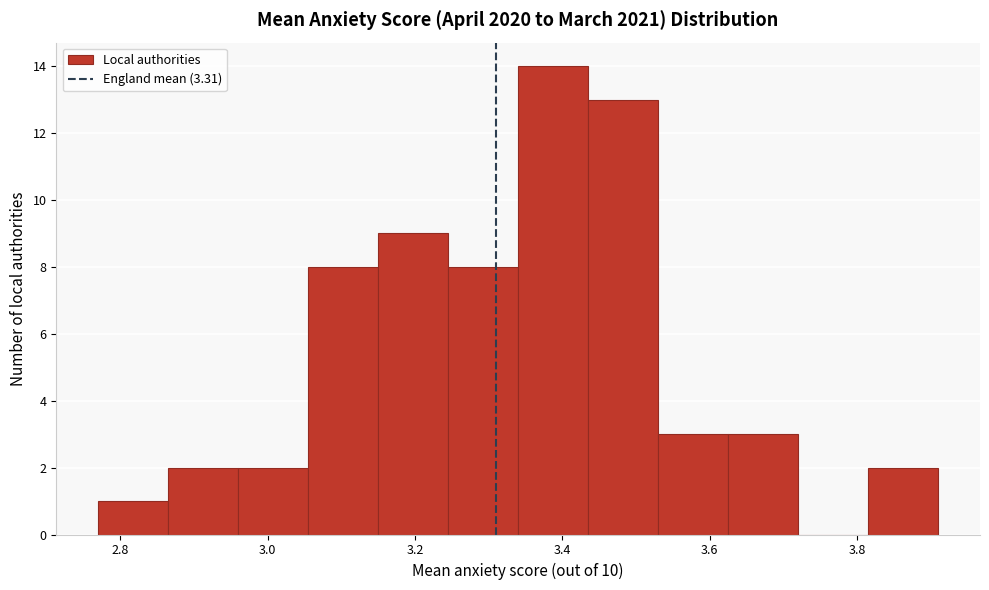

Which range on the x-axis has the tallest bar?

3.340 to 3.435